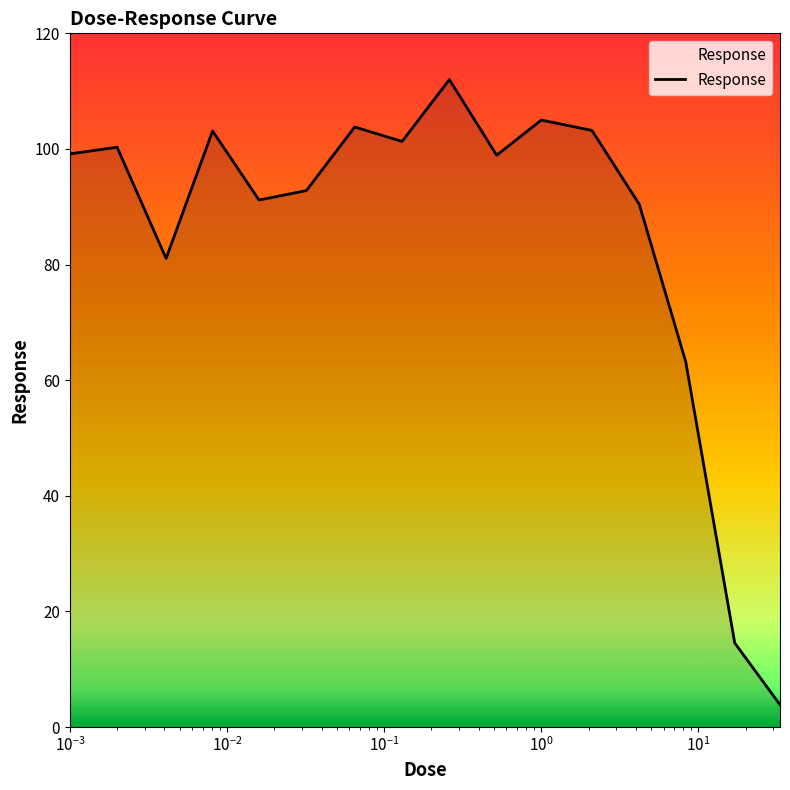

What is the smallest value displayed?

3.9